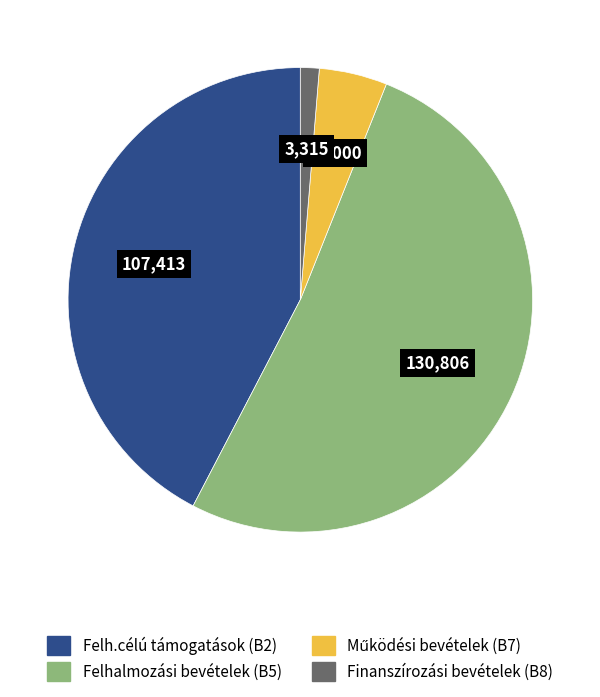

Between Felhalmozási bevételek (B5) and Felh.célú támogatások (B2), which is larger?

Felhalmozási bevételek (B5)